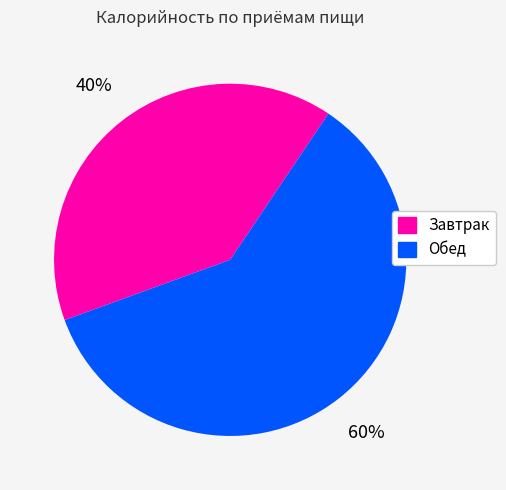

Count the number of slices in the pie.

2